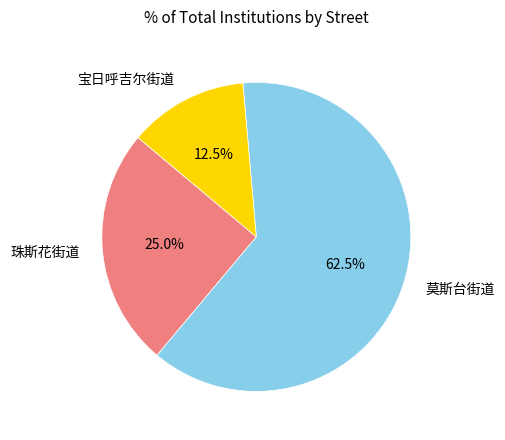

Which category has the biggest portion of the pie?

莫斯台街道